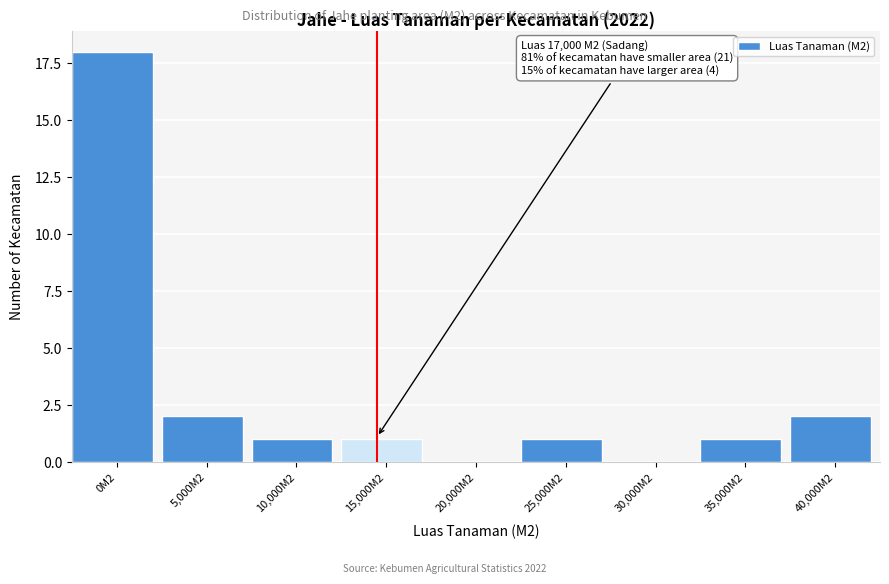

Reading left to right, extract all data points from this chart.

0M2=18	5,000M2=2	10,000M2=1	15,000M2=1	20,000M2=0	25,000M2=1	30,000M2=0	35,000M2=1	40,000M2=2